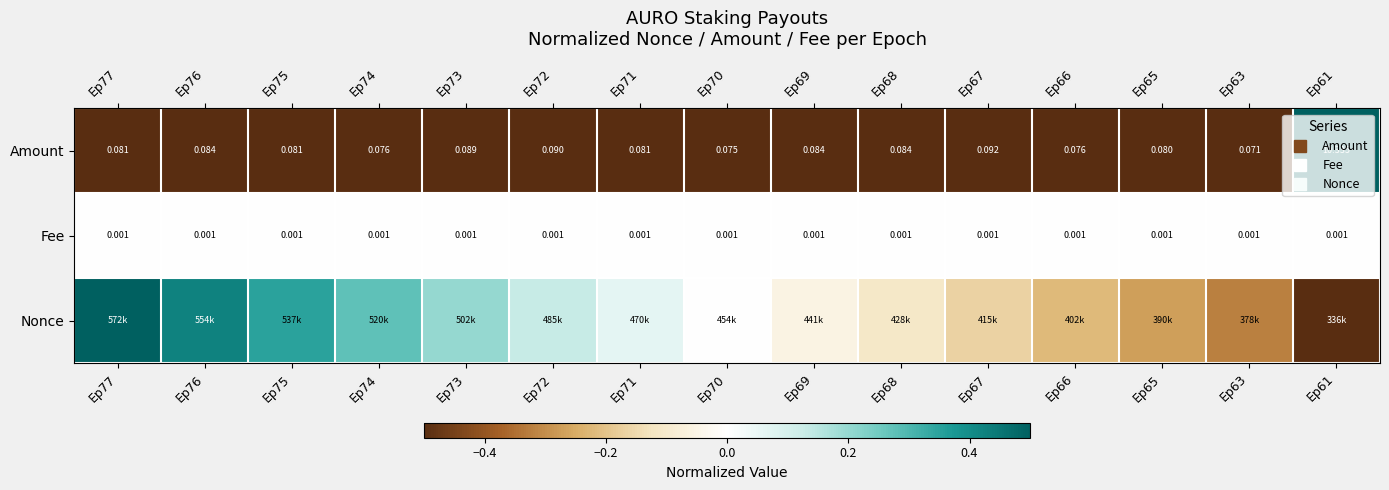

At which category is the sum across all series the highest?

Ep77